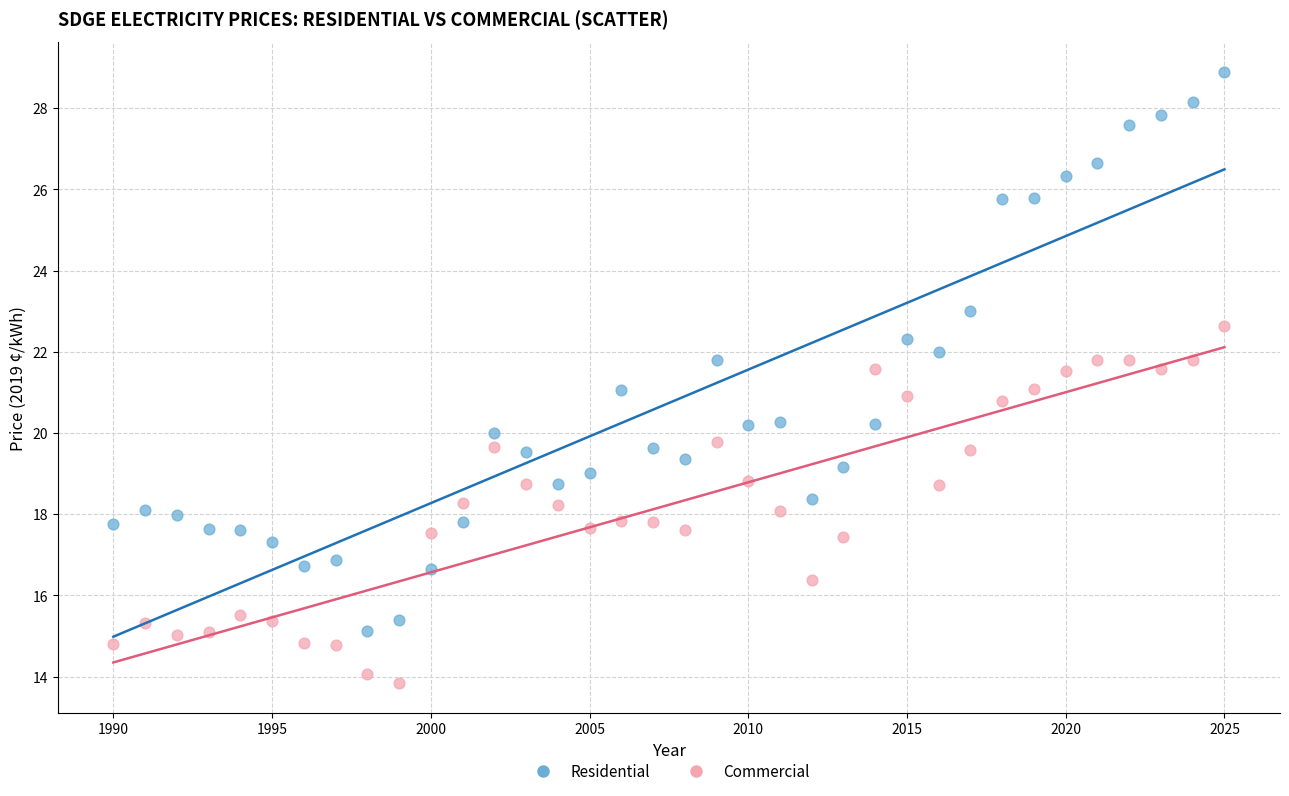

Which series reaches the minimum Y coordinate?

Commercial